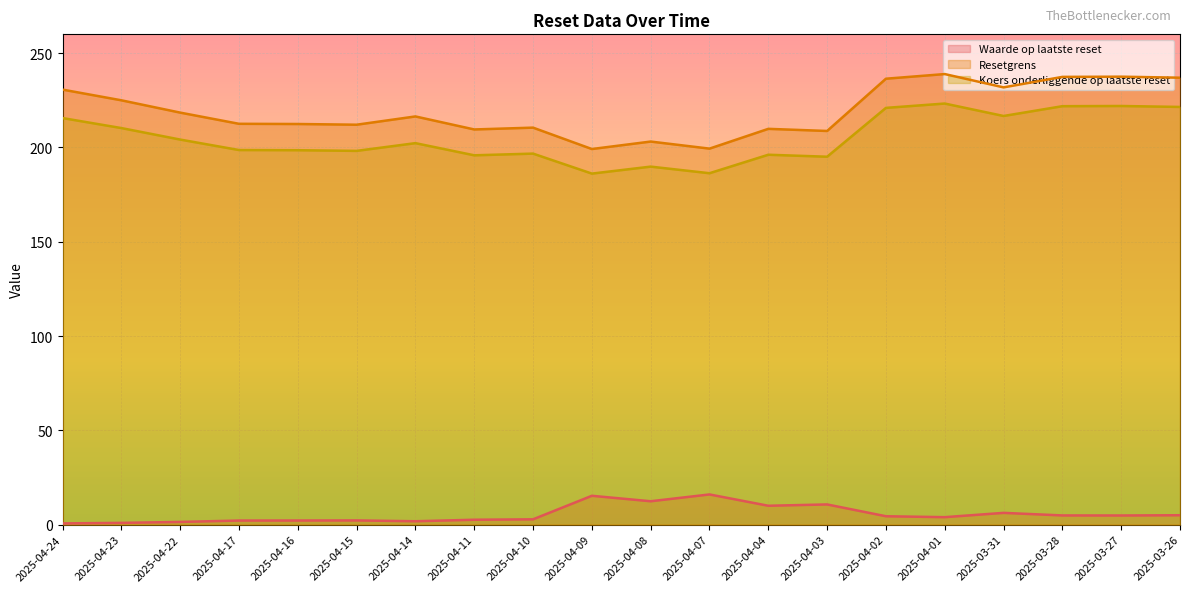

What is the label of the 15th point from the left?

2025-04-02